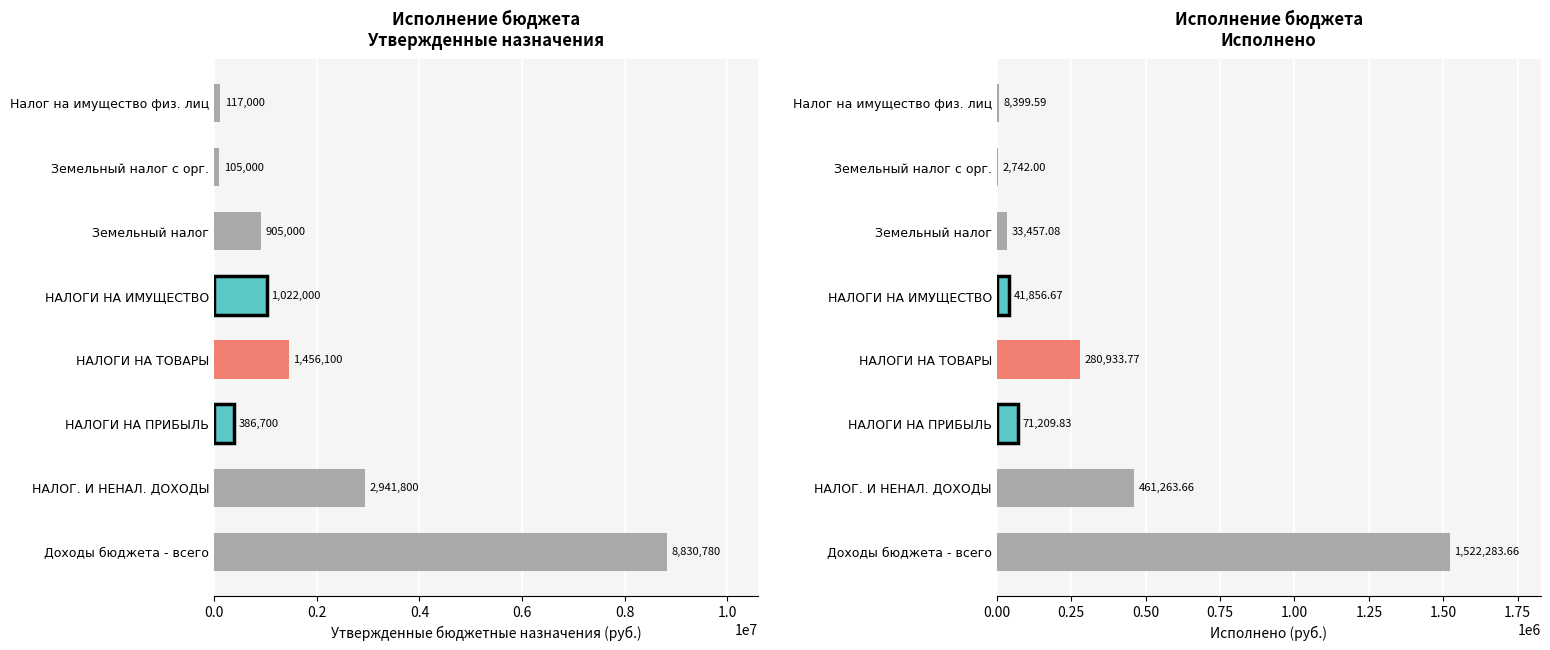

How many distinct data groups are displayed?

2